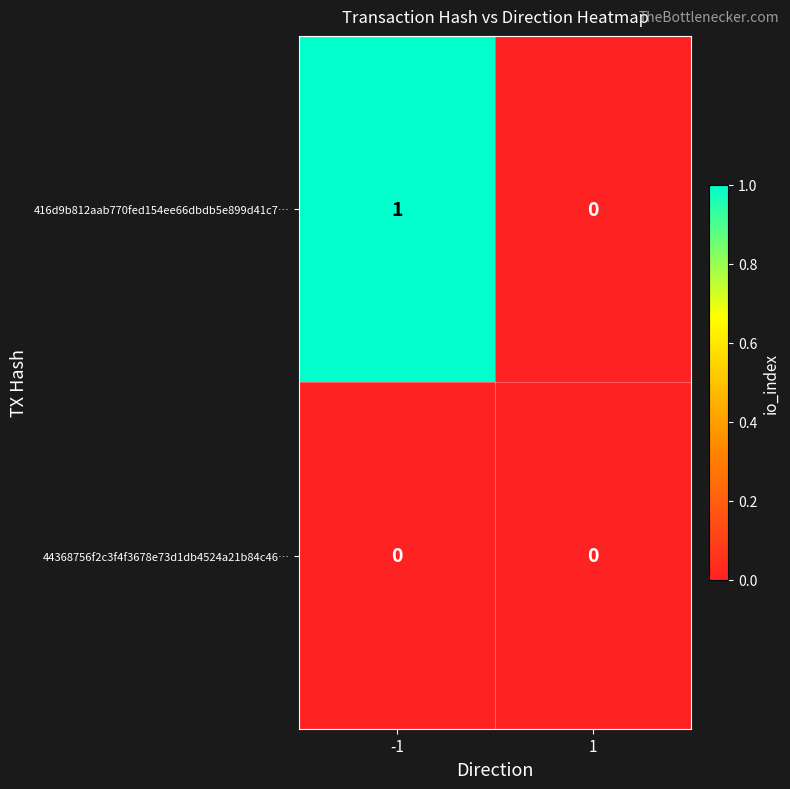

Which series has the largest total across all categories?

416d9b812aab770fed154ee66dbdb5e899d41c7…